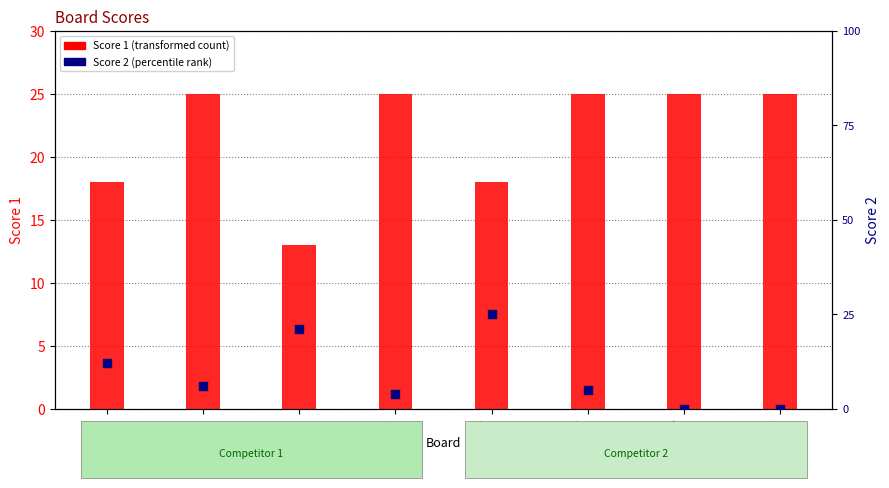

What are all the series names shown in the legend?

Score 1, Score 2